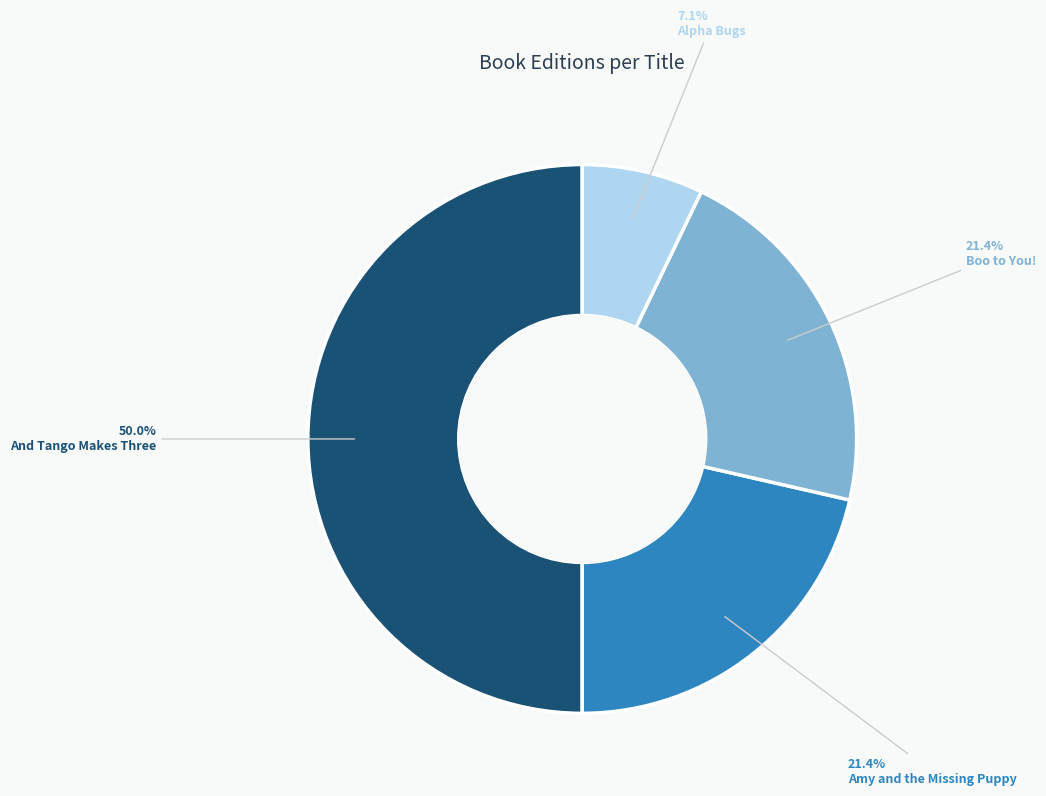

Which category has the biggest portion of the pie?

And Tango Makes Three